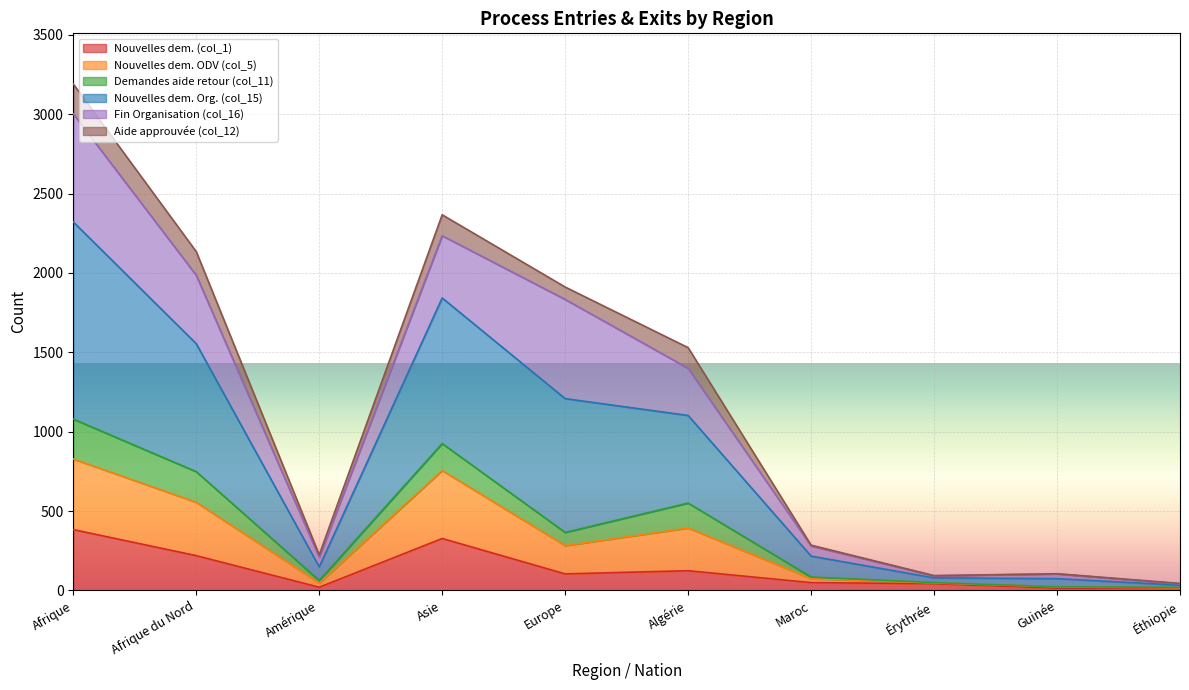

Where is Nouvelles dem. (col_1) nearest to the value 198?

Afrique du Nord